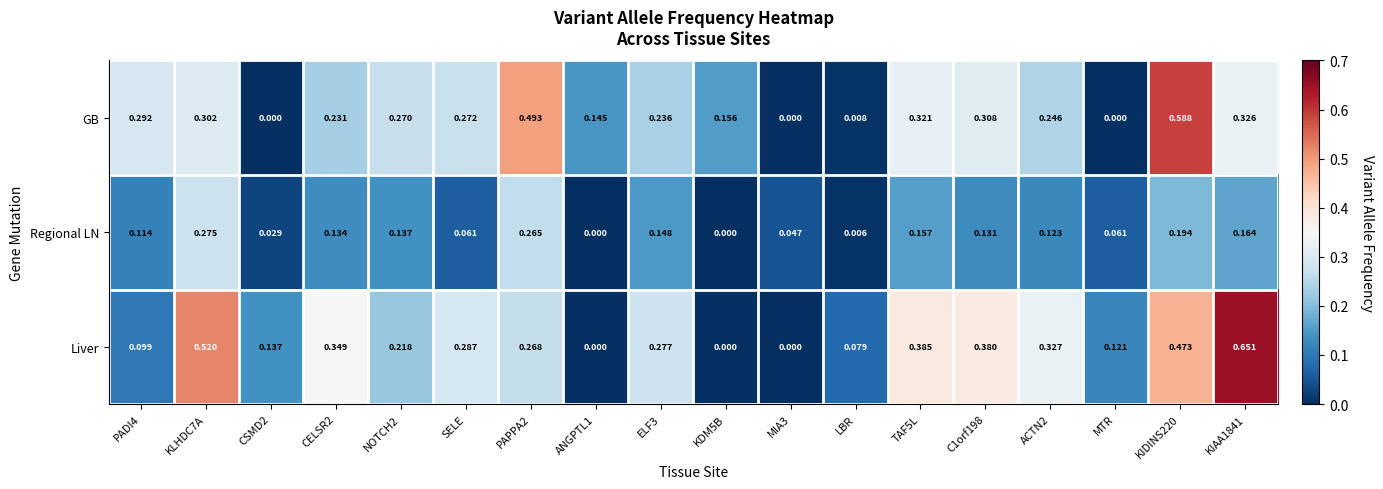

At SELE, list the series in order from largest to smallest.

Liver, GB, Regional LN